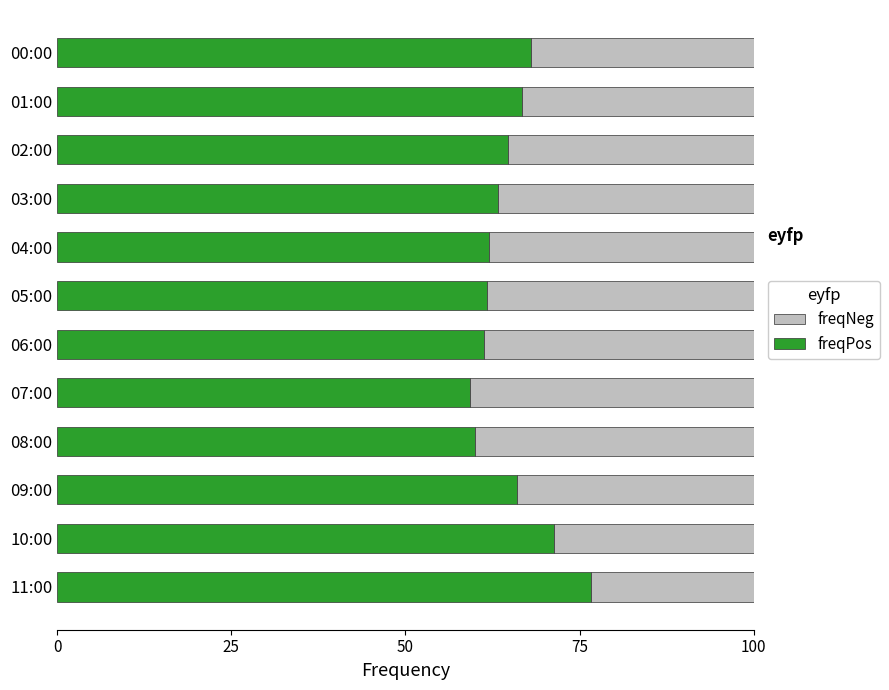

The freqPos series shows 68.0 at 00:00. True or false?

True